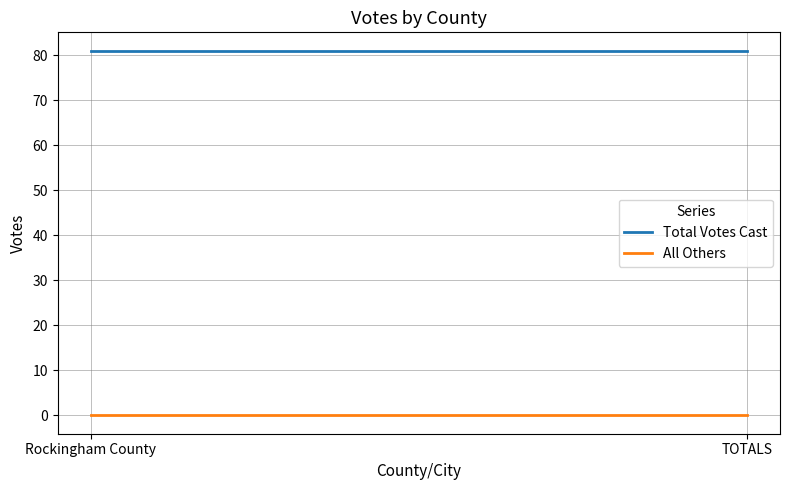

Is the value of All Others at TOTALS greater than the value of Total Votes Cast at TOTALS?

No